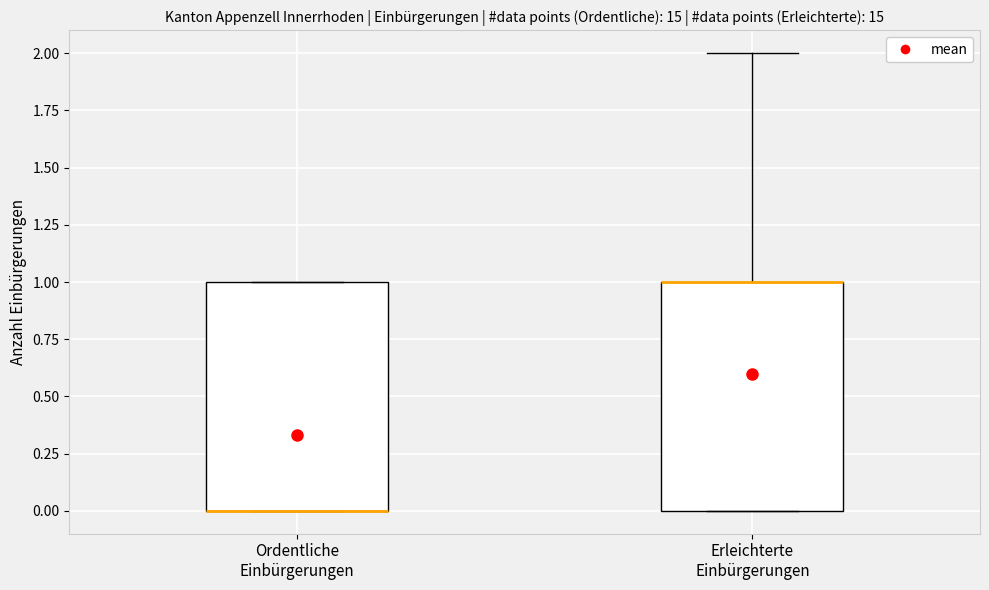

Reading left to right, read every box against the y-axis: the position of its median line, the range the box covers, and the ends of its whiskers. The values are not printed on the chart, so give them approximately, as read against the axis.

Ordentliche Einbürgerungen: median 0 (drawn on the box's lower edge), box 0 to 1, whiskers 0 to 1
Erleichterte Einbürgerungen: median 1 (drawn on the box's upper edge), box 0 to 1, whiskers 0 to 2